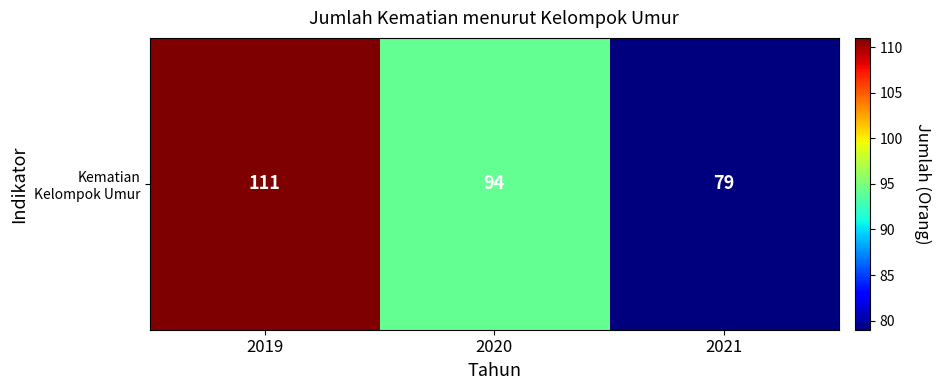

What is the difference between the values at 2020 and 2019?

17